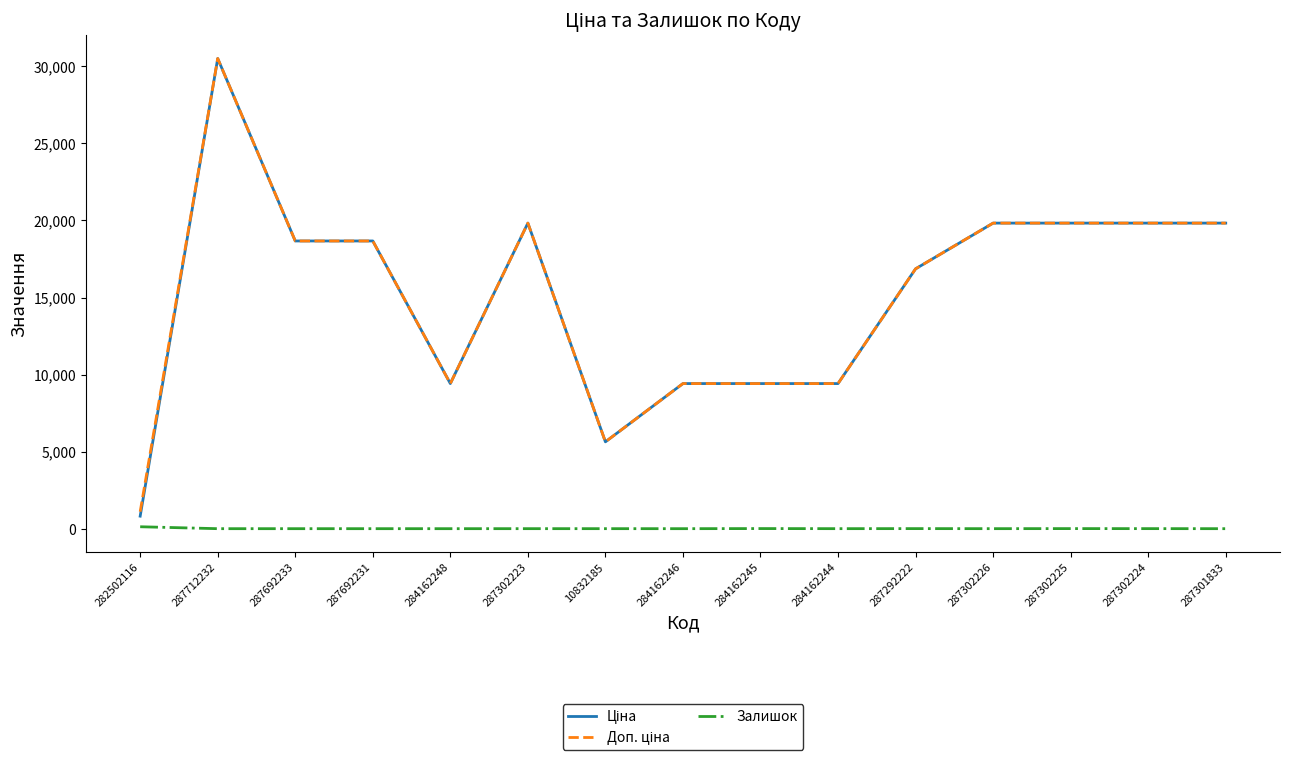

At which category does the chart reach its peak across all series?

287712232